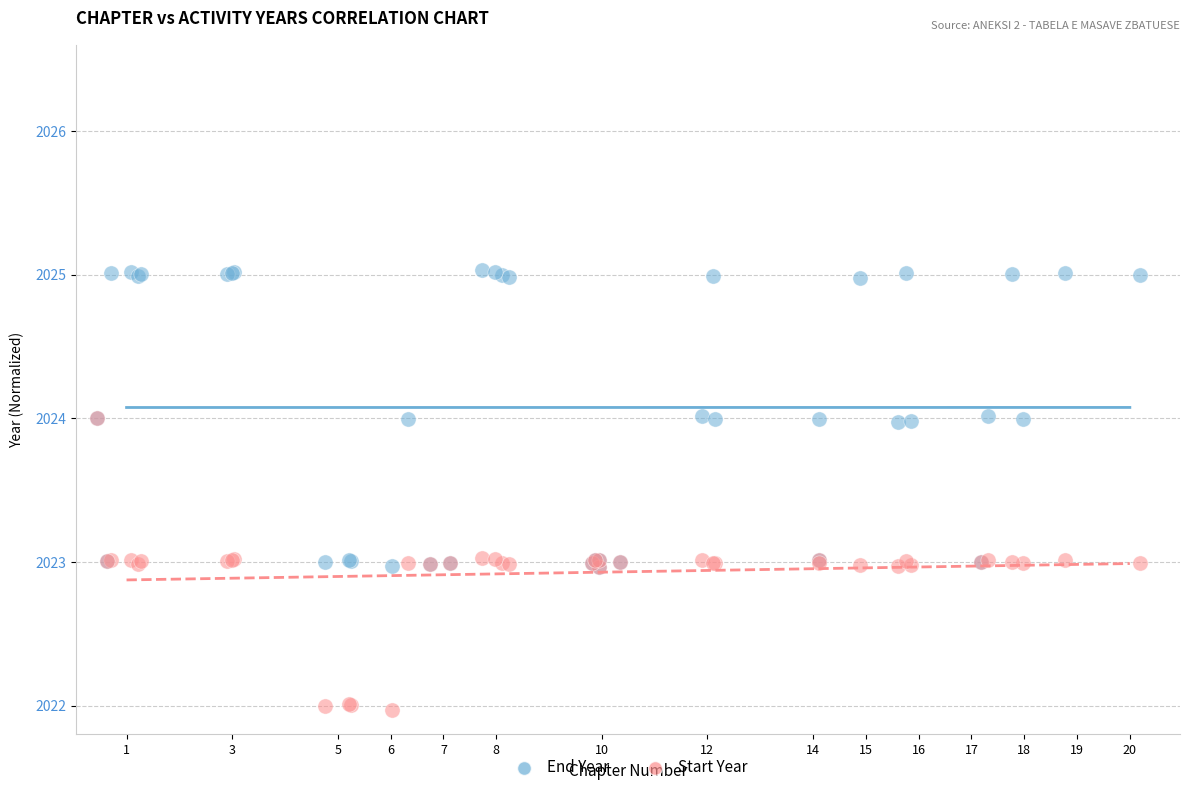

What are all the series names shown in the legend?

End Year, Start Year